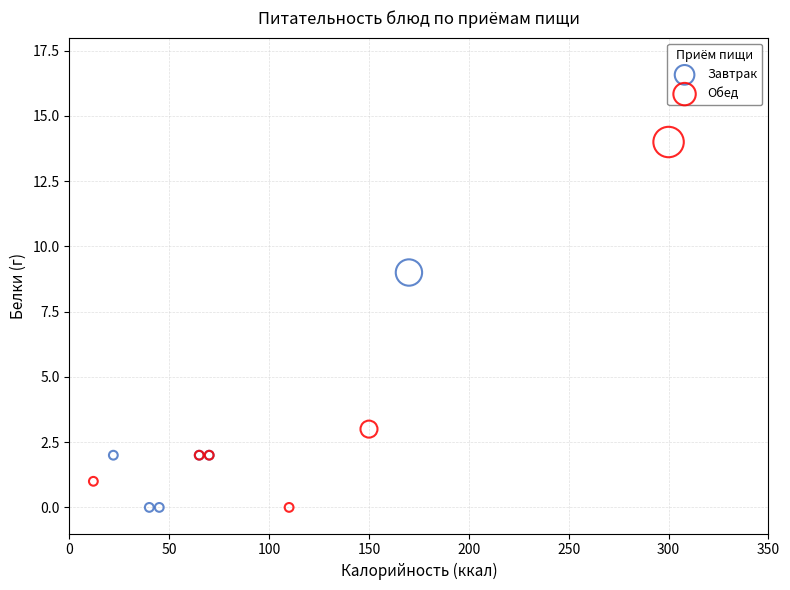

Which series contains the highest Y value?

Обед